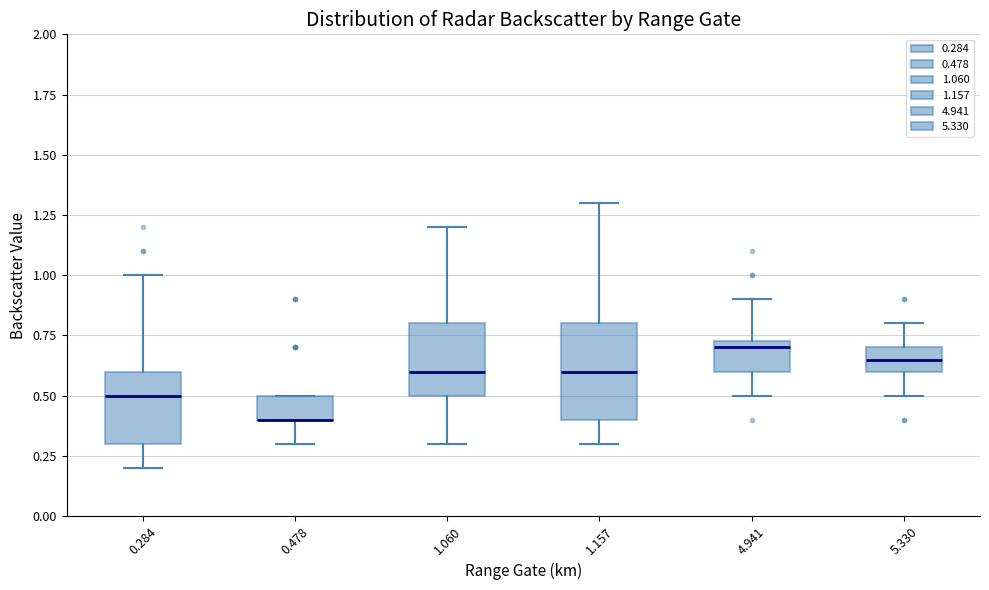

Which box is the tallest, from its lower edge to its upper edge?

1.157